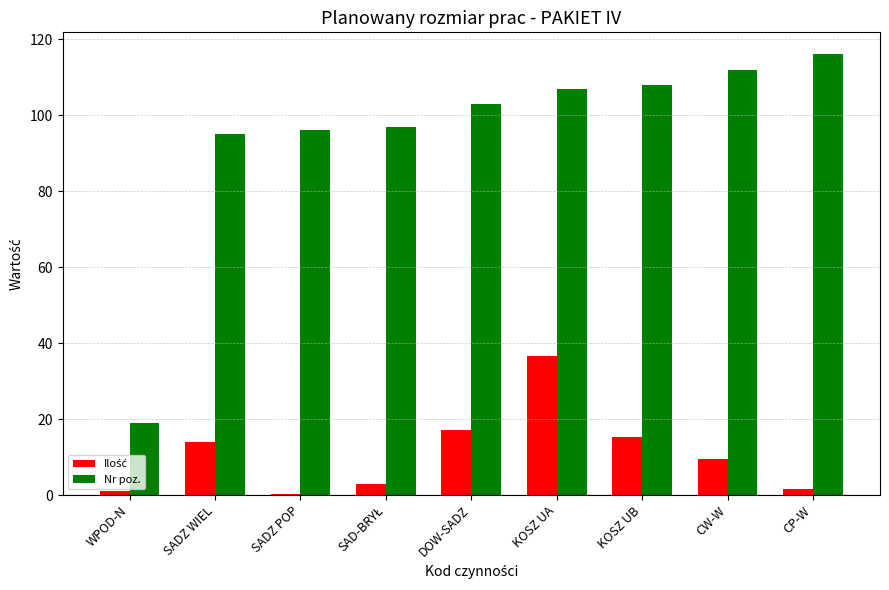

Which series has the largest total across all categories?

Nr poz.